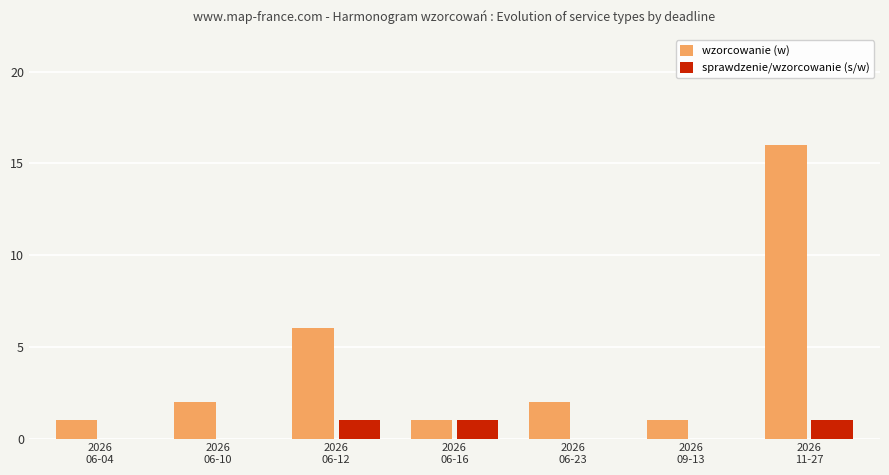

At which category does the chart reach its peak across all series?

2026
11-27